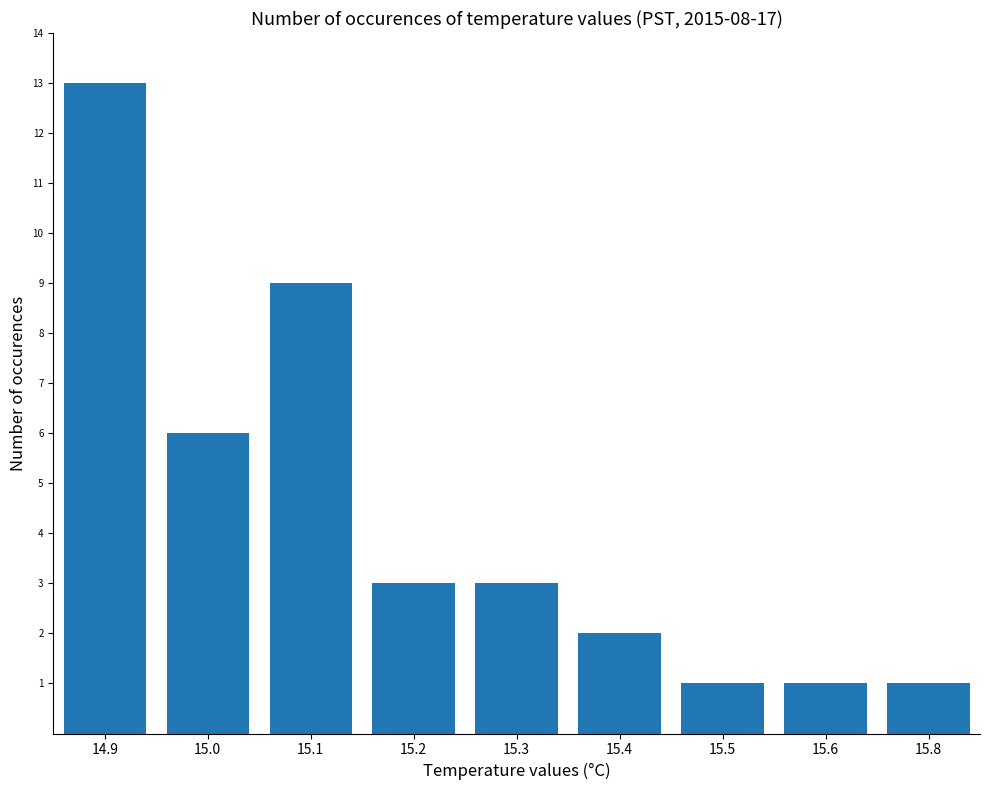

What is the label of the 2nd bar from the right?

15.6